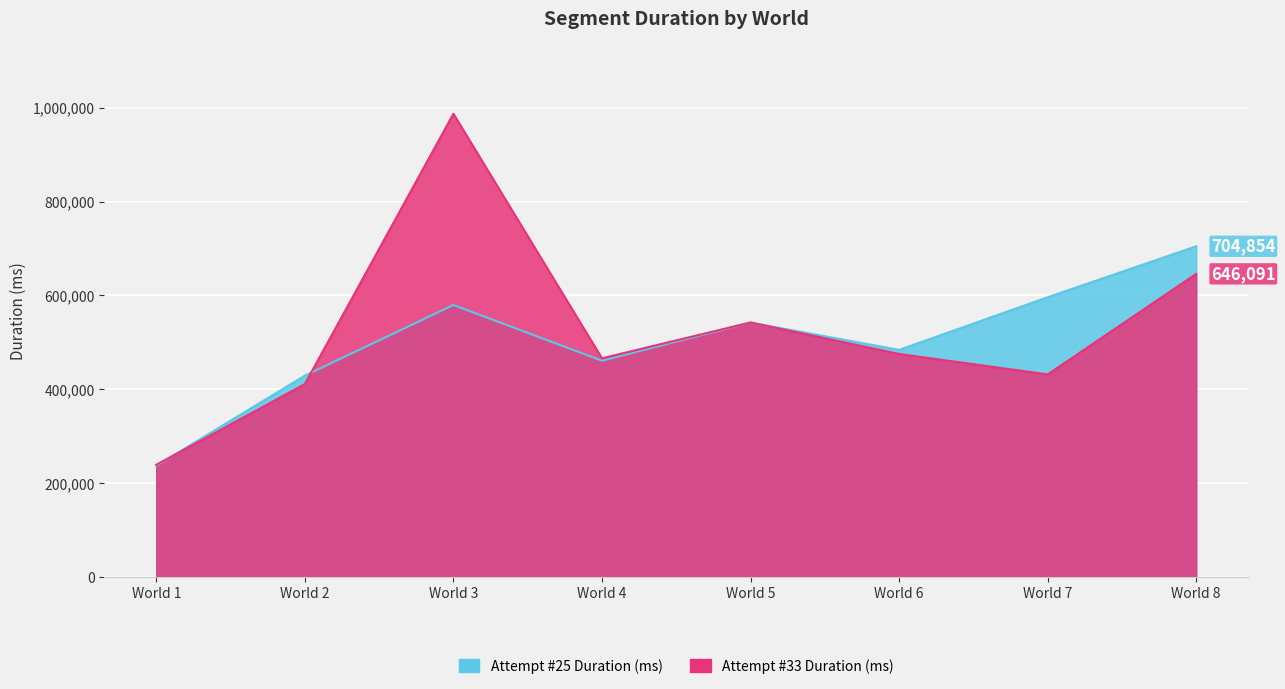

Is the value of Attempt #33 Duration at World 2 greater than the value of Attempt #25 Duration at World 2?

No